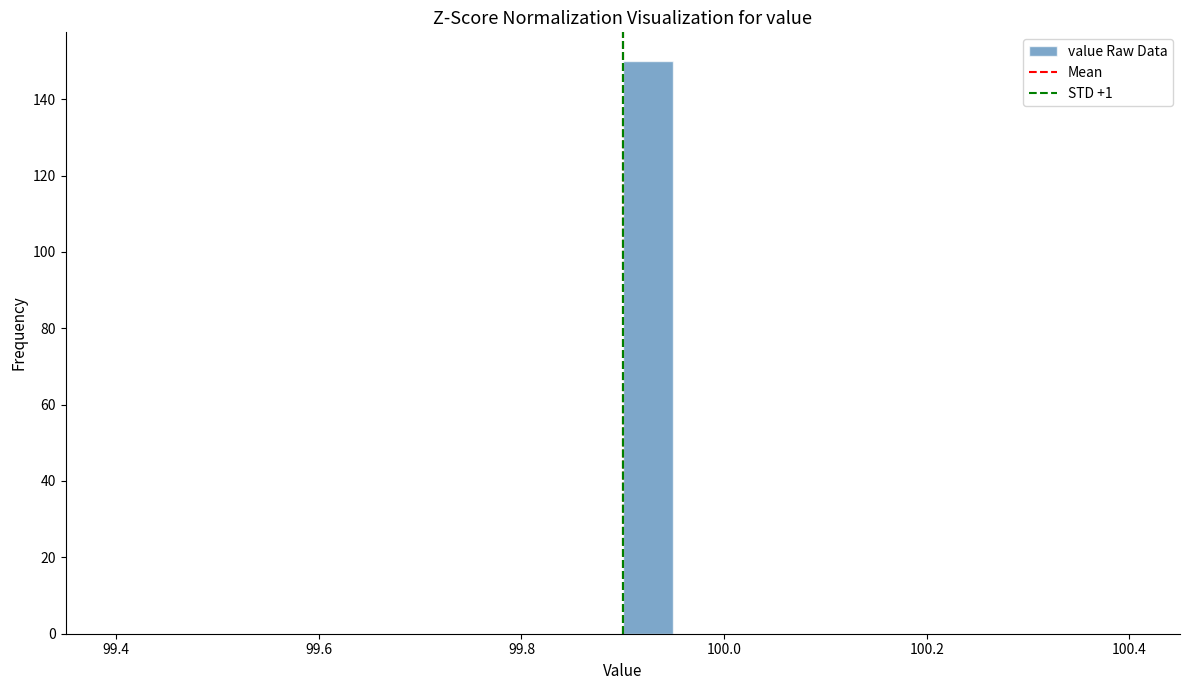

Around what value on the x-axis is the tallest bar? Give the approximate position of its centre, as read against the axis.

99.92